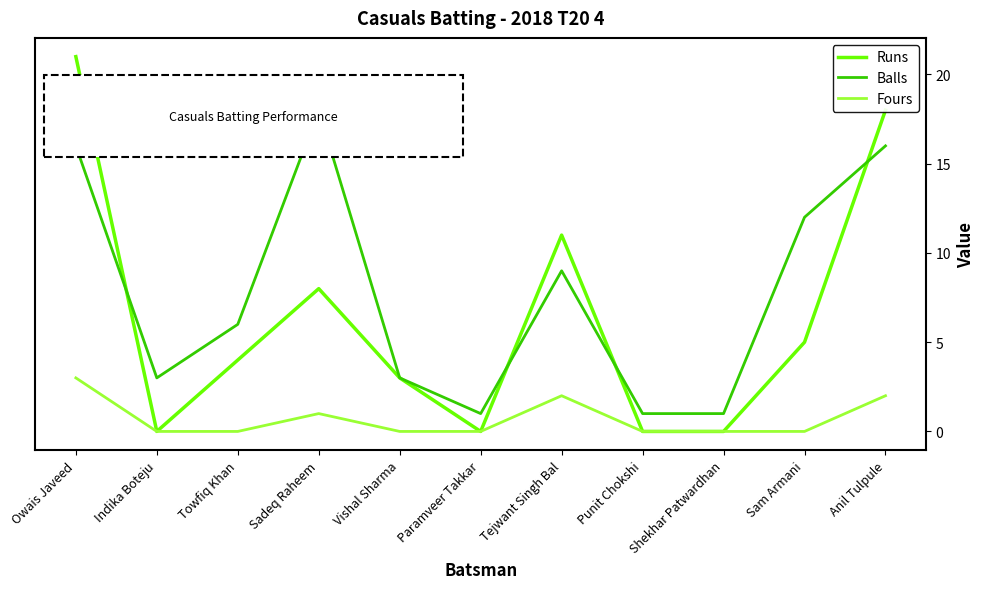

True or false: Runs and Balls cross at least once.

True